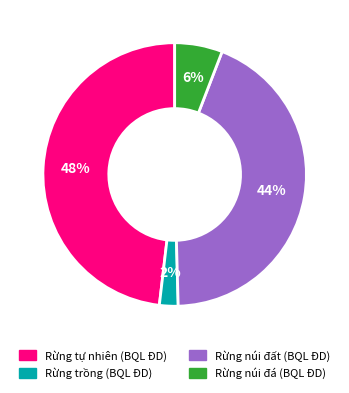

Count the number of slices in the pie.

4